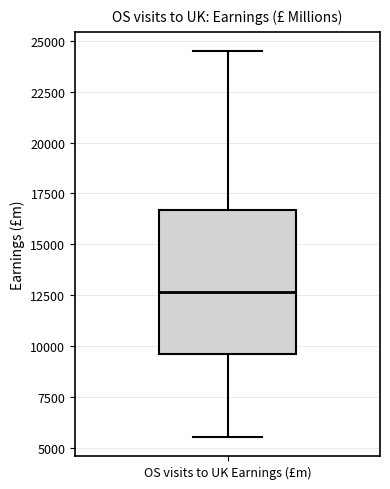

Transcribe this box plot: give where the median line is, the range the box spans, and where the two whiskers end, as read against the y-axis. The values are not printed on the chart, so give them approximately, as read against the axis.

median 12500, box 9500 to 16500, whiskers 5500 to 24500